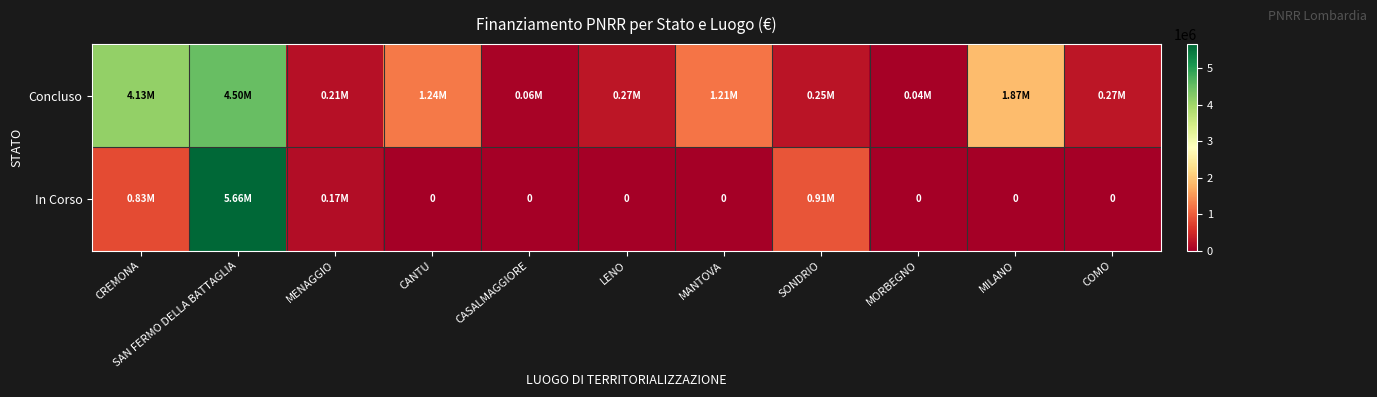

What is the average value of the Concluso series?

1276687.2